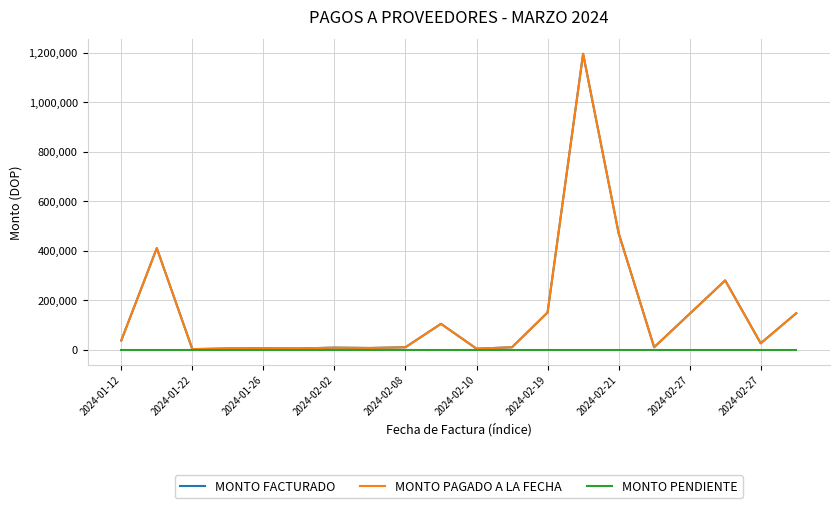

List the labels in order of MONTO FACTURADO value, largest first.

13, 14, 2024-01-22, 17, 12, 19, 16, 2024-02-27, 2024-01-12, 18, 2024-02-27, 11, 15, 2024-02-19, 2024-02-21, 2024-02-08, 2024-02-02, 2024-02-10, 10, 2024-01-26